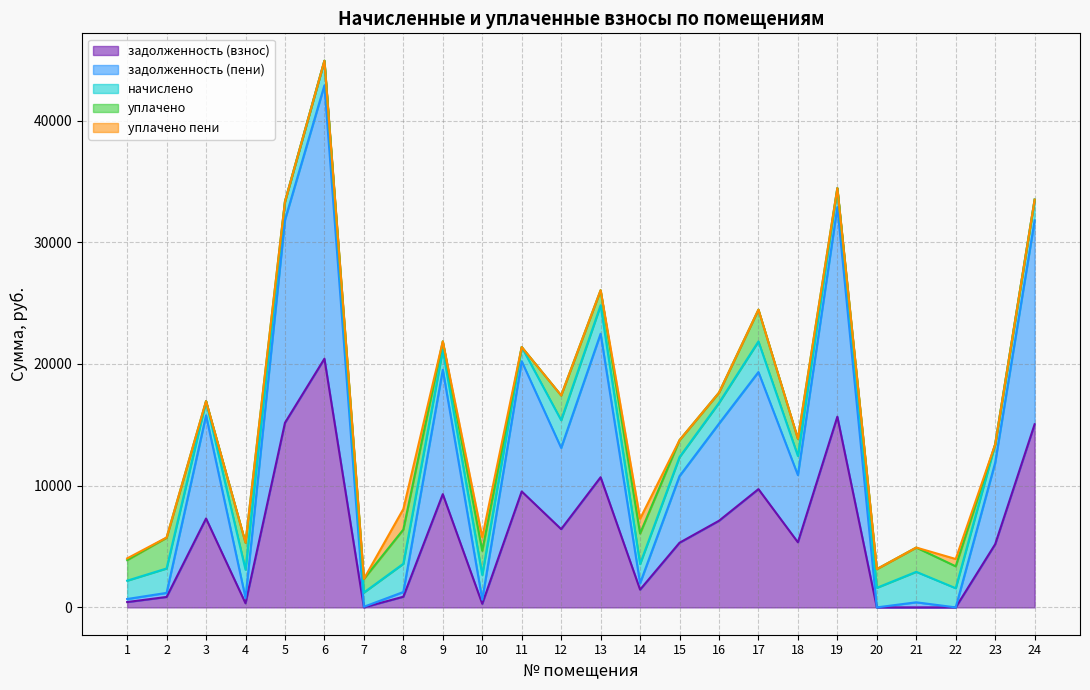

Which series has the largest range (max minus min)?

задолженность (пени)